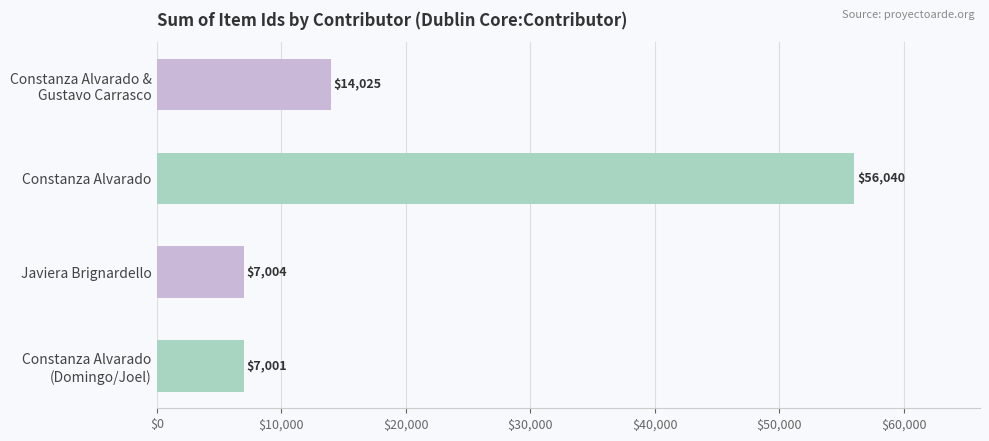

Reading top to bottom, list all the values displayed in this chart.

14025	56040	7004	7001